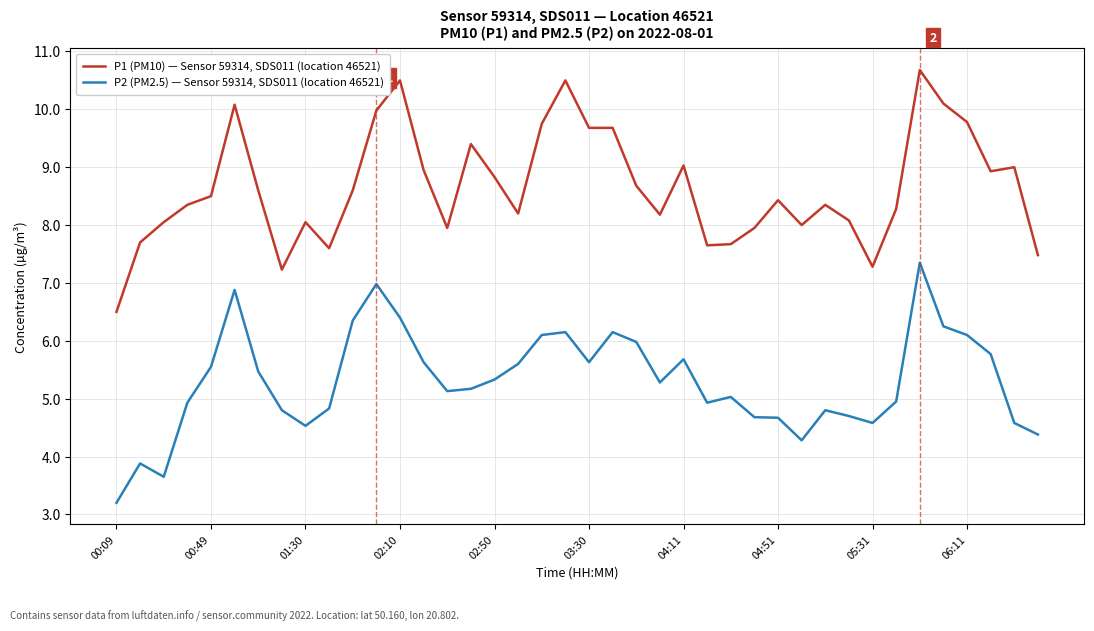

What is the highest value of the P1 (PM10) — Sensor 59314, SDS011 (location 46521) series?

10.7